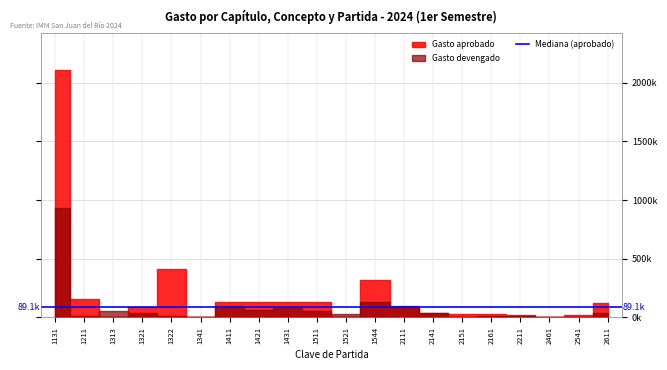

Rank the categories by Gasto aprobado value from highest to lowest.

1131, 1322, 1544, 1211, 1431, 1511, 1411, 1421, 2611, 2111, 1321, 2141, 2151, 2161, 2211, 2541, 1341, 2461, 1313, 1521